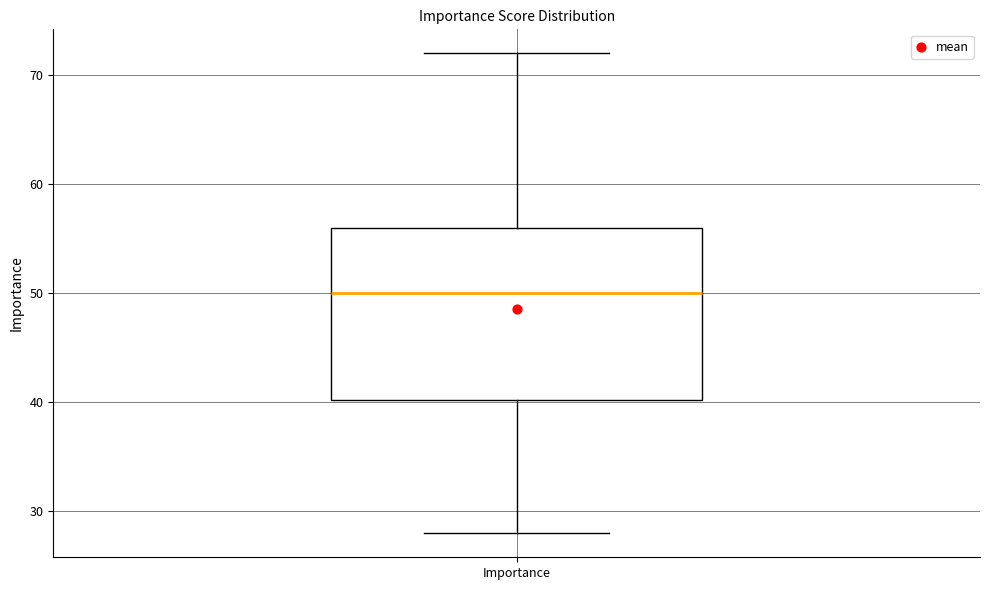

Read this box plot against the y-axis: the position of the median line, the range covered by the box, and the ends of both whiskers. The values are not printed on the chart, so give them approximately, as read against the axis.

median 50, box 40 to 56, whiskers 28 to 72